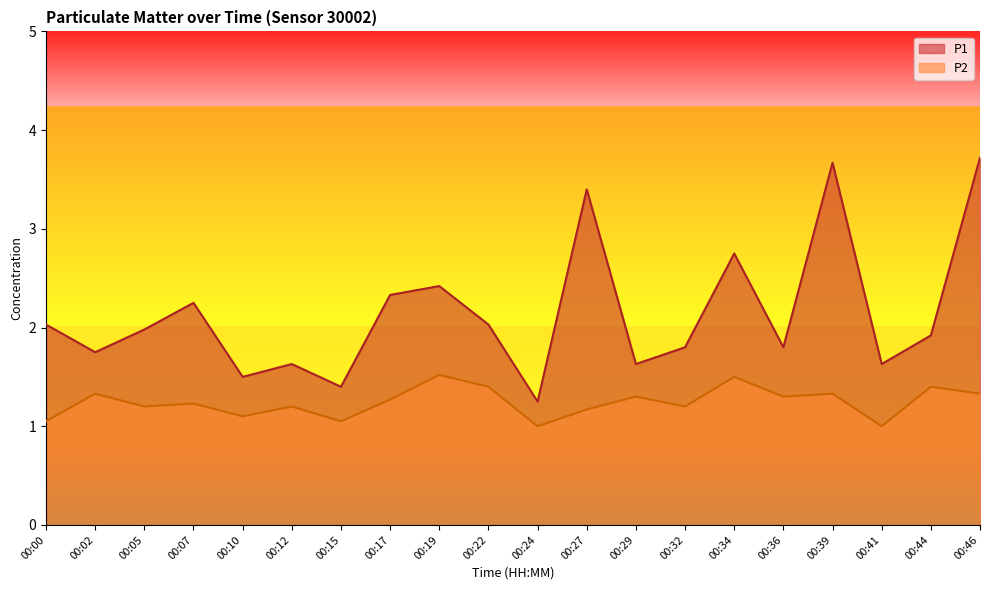

The P2 series shows 1.3 at 00:39. True or false?

True